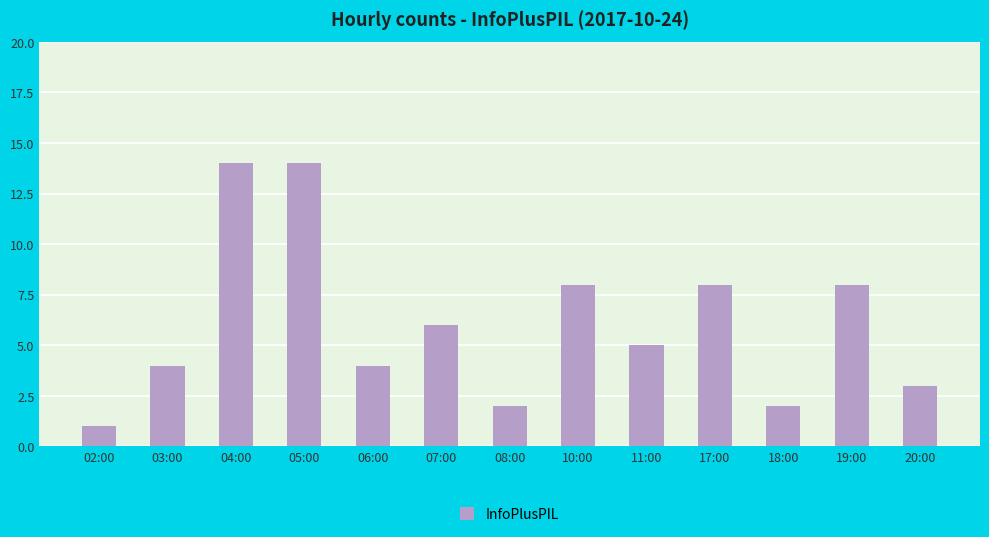

Are the bars grouped side by side (vs. stacked)?

No